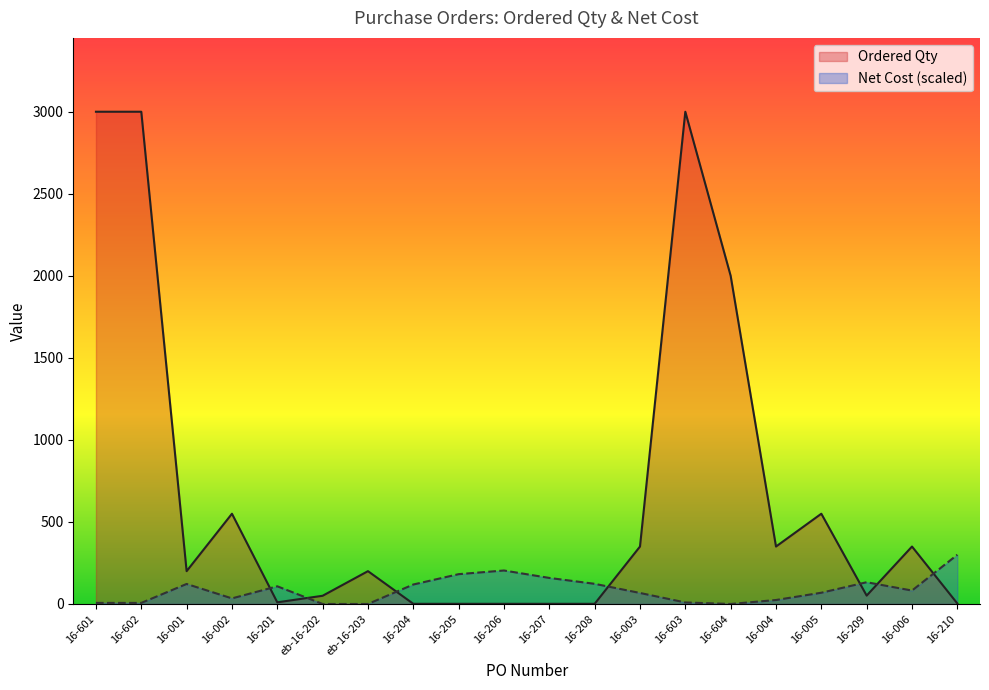

How many values in the Net Cost series are below 81?

10